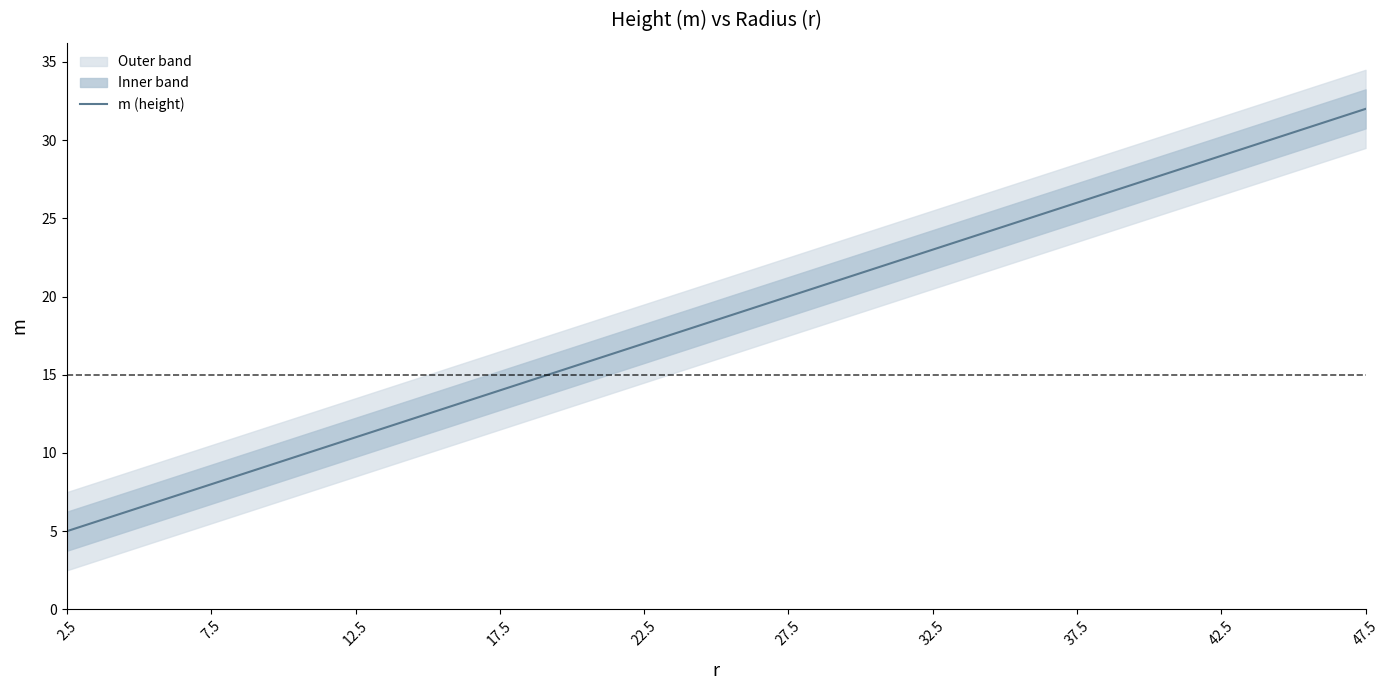

What is the maximum value for m (height)?

32.0